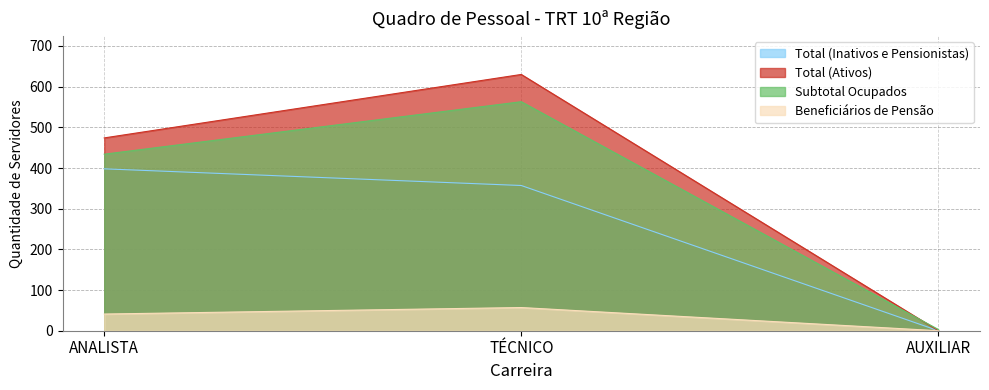

The value of Total (Inativos e Pensionistas) at TÉCNICO is 169. True or false?

False